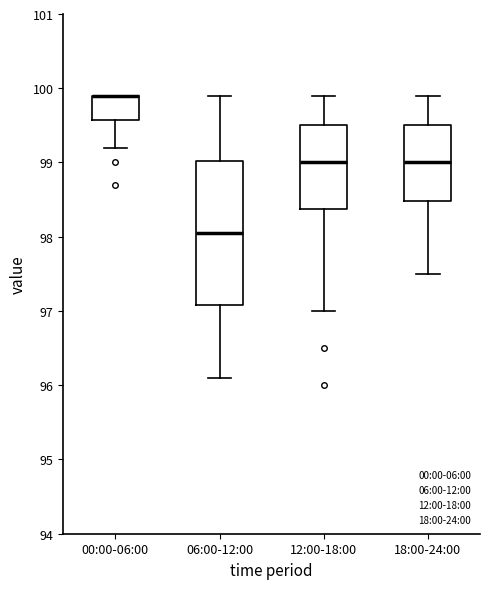

Where is the lower edge of the box for 00:00-06:00 on the y-axis? The values are not printed on the chart, so give them approximately, as read against the axis.

99.6